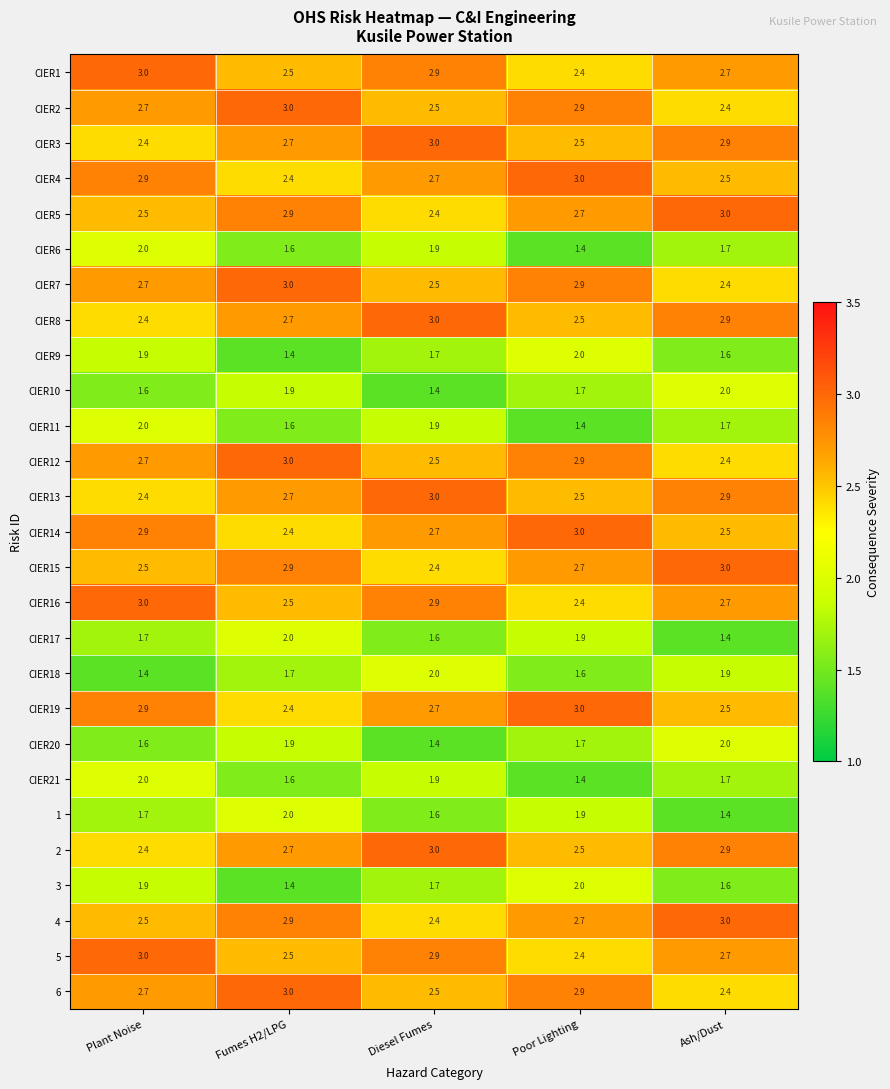

How many 5 values are between 2 and 3?

5